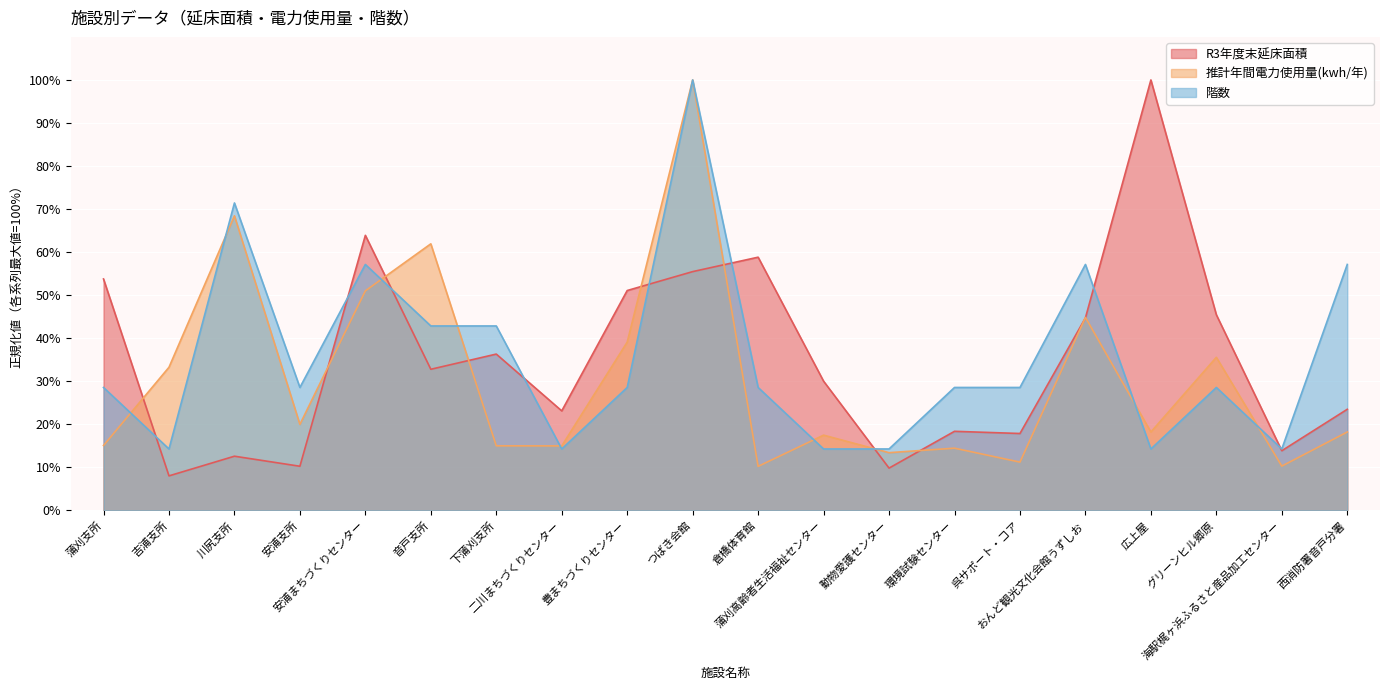

Which category has the highest value in the 推計年間電力使用量(kwh/年) series?

つばき会館